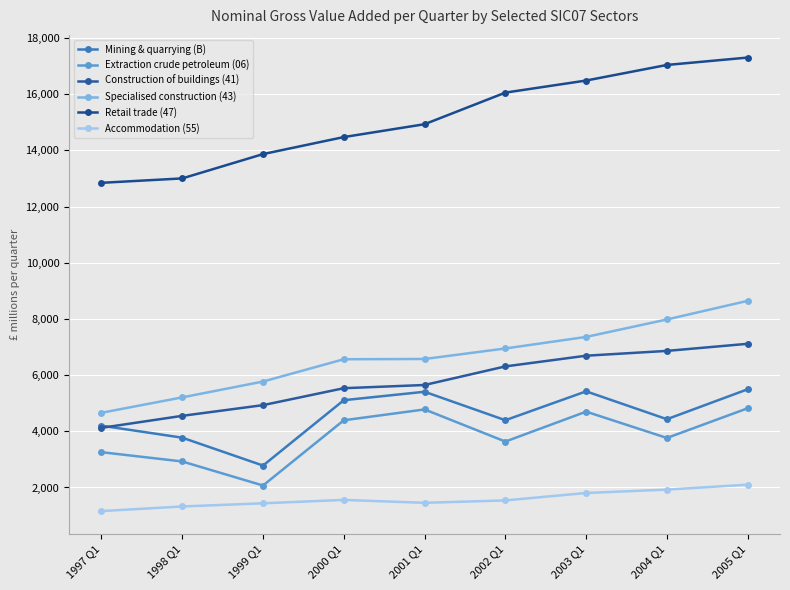

At 2005 Q1, list the series in order from smallest to largest.

Accommodation (55), Extraction crude petroleum (06), Mining & quarrying (B), Construction of buildings (41), Specialised construction (43), Retail trade (47)